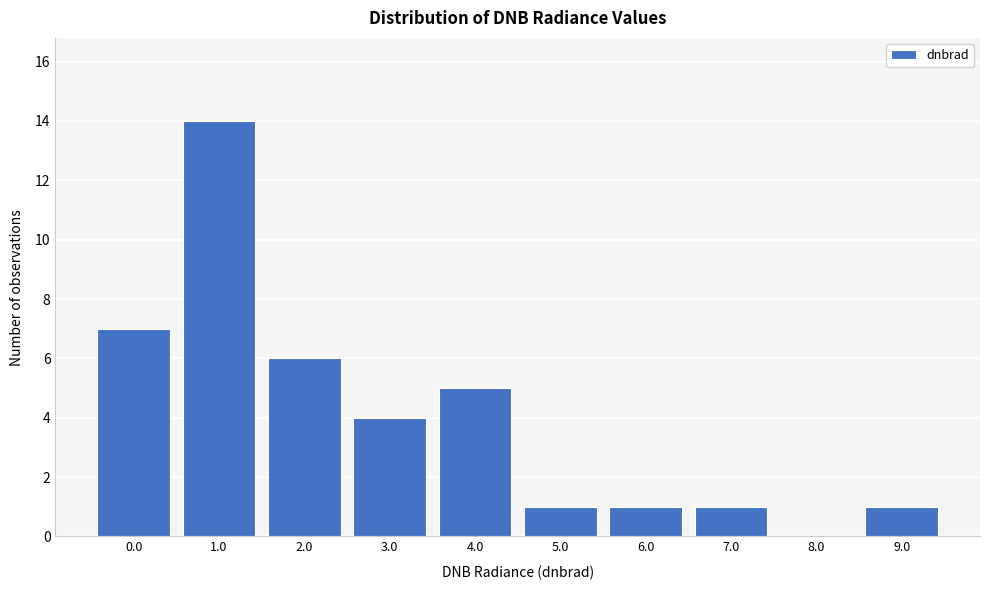

Reading left to right, what are all the values shown in this chart?

0.0=7	1.0=14	2.0=6	3.0=4	4.0=5	5.0=1	6.0=1	7.0=1	8.0=0	9.0=1